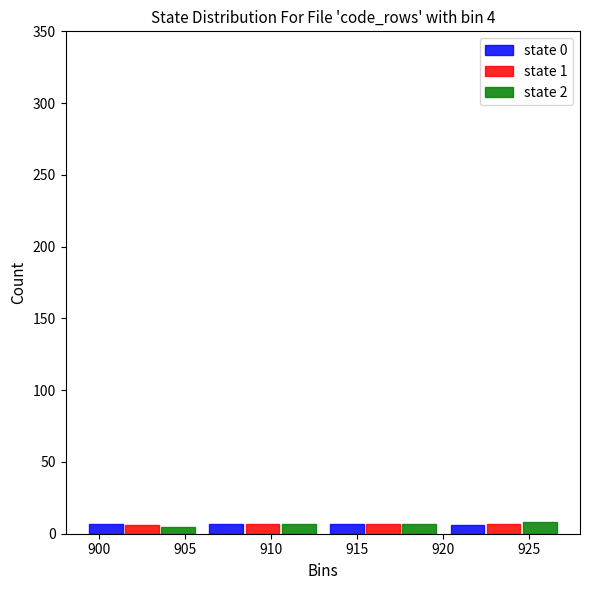

Reading left to right, transcribe this chart: for each range on the x-axis, give the height of each series' bar. The values are not printed on the chart, so give them approximately, as read against the axis.

899 to 906: state 0=5	state 1=5	state 2=5
906 to 913: state 0=5	state 1=5	state 2=5
913 to 920: state 0=5	state 1=5	state 2=5
920 to 927: state 0=5	state 1=5	state 2=10